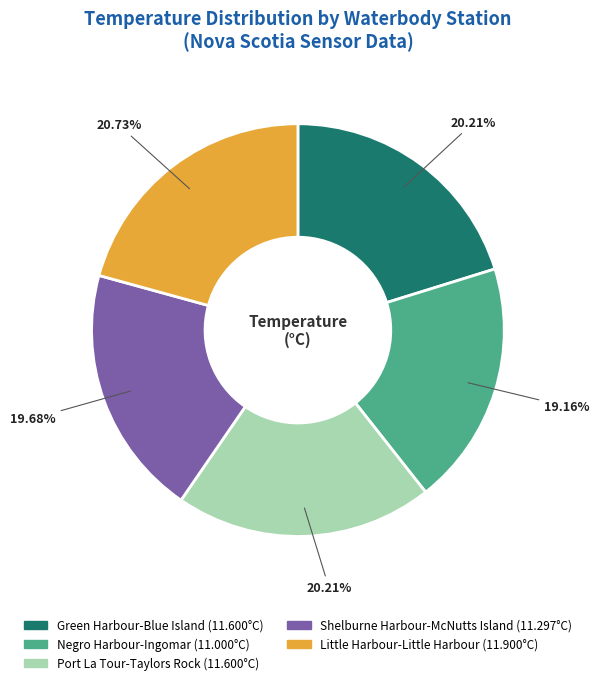

Count the number of slices in the pie.

5